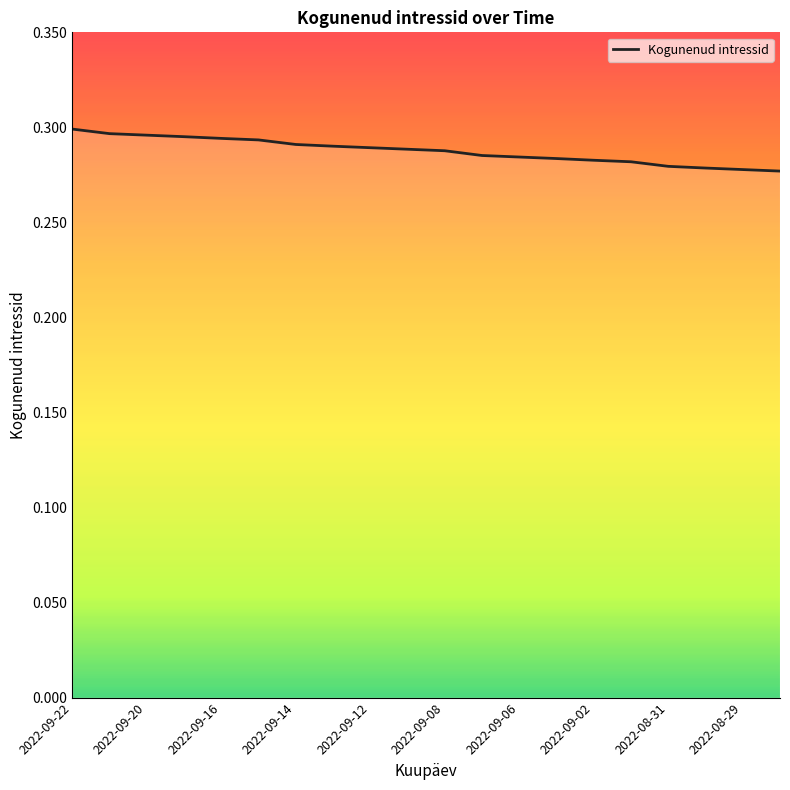

The value at 2022-09-20 is 0.5. True or false?

False